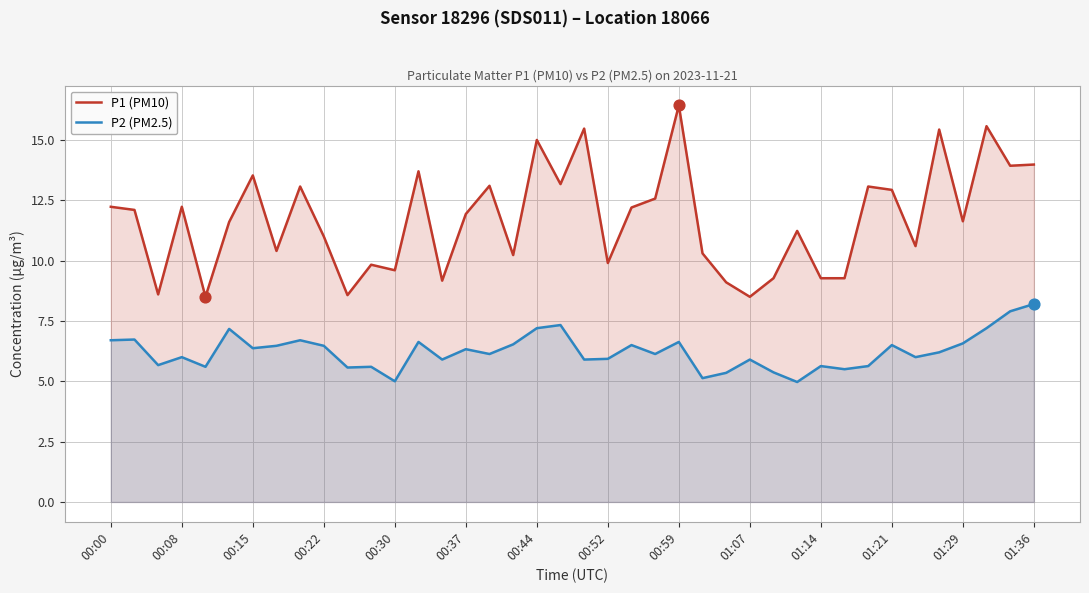

At how many categories does at least one series exceed 16?

1